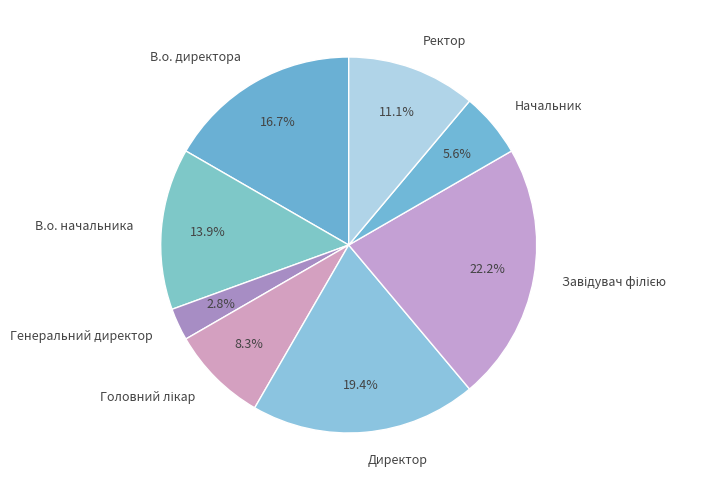

Combined, do В.о. директора and Начальник account for over 50%?

No